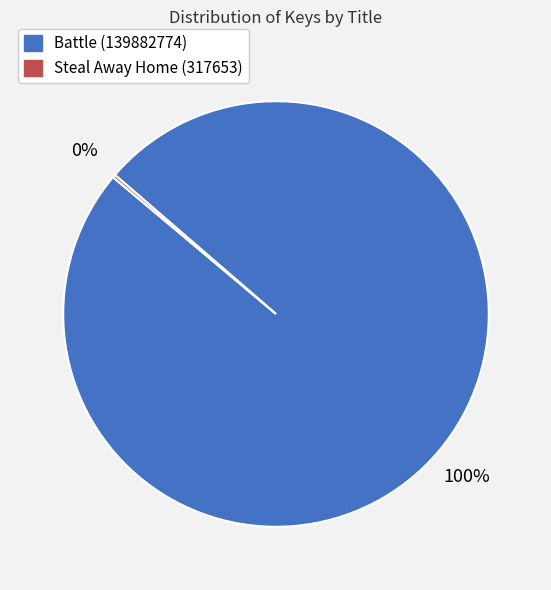

To the nearest percent, what is the average slice percentage?

50%